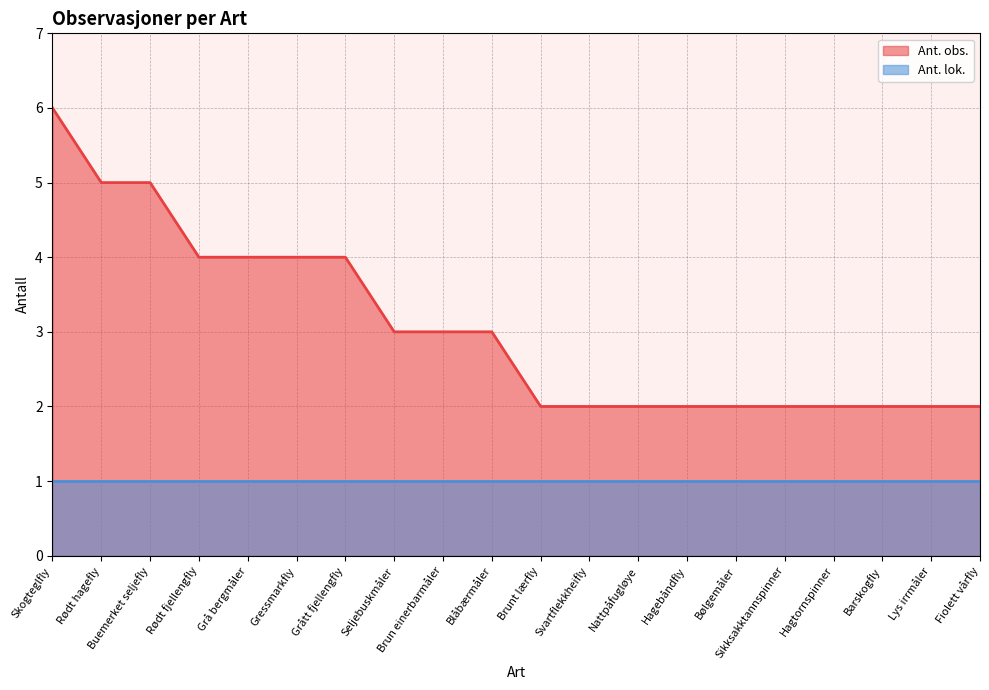

What is the ratio of the value at Lys irrmåler to the value at Rødt fjellengfly?

0.5